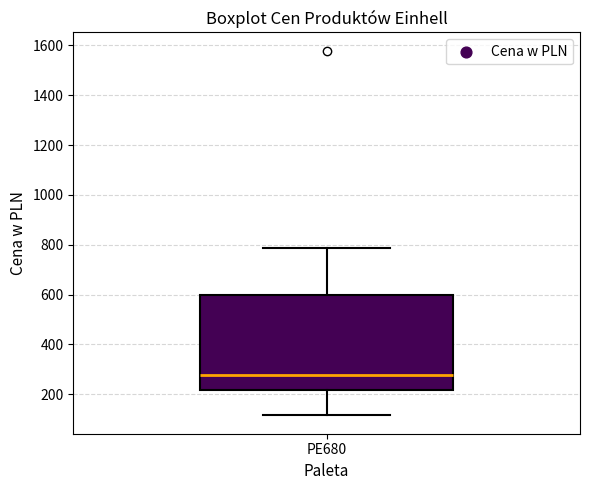

Where is the lower edge of the box for PE680 on the y-axis? The values are not printed on the chart, so give them approximately, as read against the axis.

220